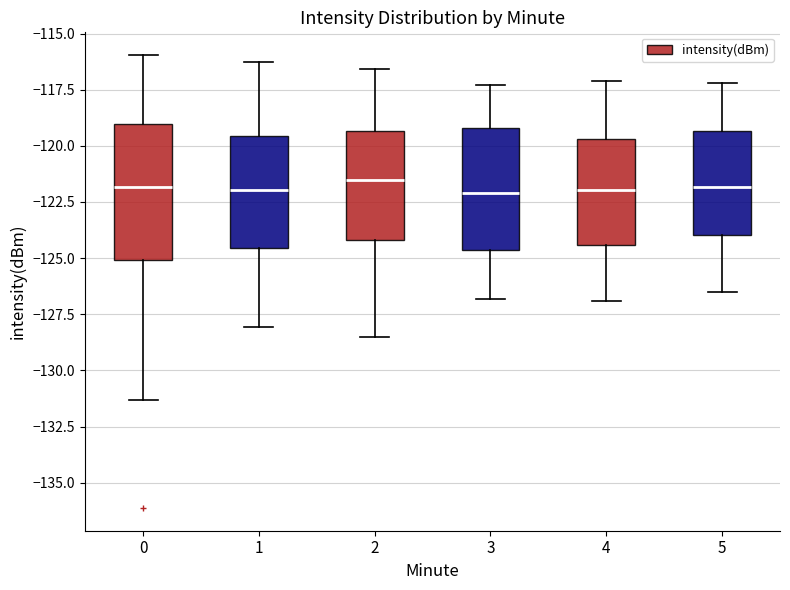

Reading left to right, read every box against the y-axis: the position of its median line, the range the box covers, and the ends of its whiskers. The values are not printed on the chart, so give them approximately, as read against the axis.

0: median -122.0, box -125.0 to -119.0, whiskers -131.5 to -116.0
1: median -122.0, box -124.5 to -119.5, whiskers -128.0 to -116.5
2: median -121.5, box -124.0 to -119.5, whiskers -128.5 to -116.5
3: median -122.0, box -124.5 to -119.0, whiskers -127.0 to -117.5
4: median -122.0, box -124.5 to -119.5, whiskers -127.0 to -117.0
5: median -122.0, box -124.0 to -119.5, whiskers -126.5 to -117.0